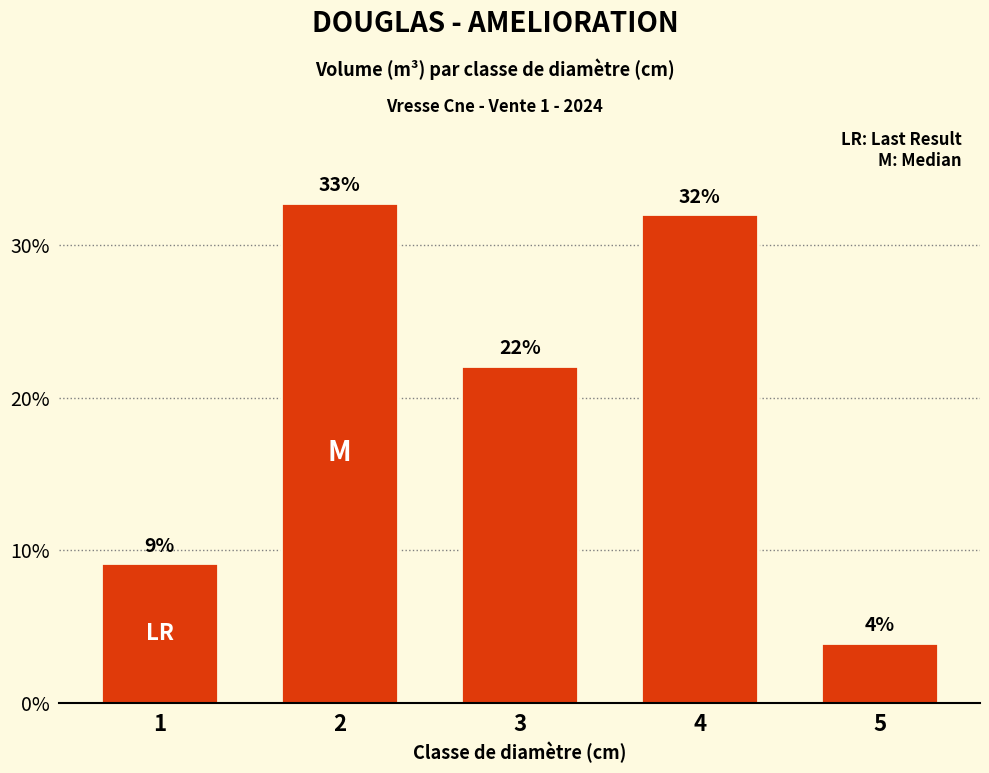

Reading right to left, extract all data points from this chart.

5=4.0	4=32.0	3=22.1	2=32.8	1=9.2